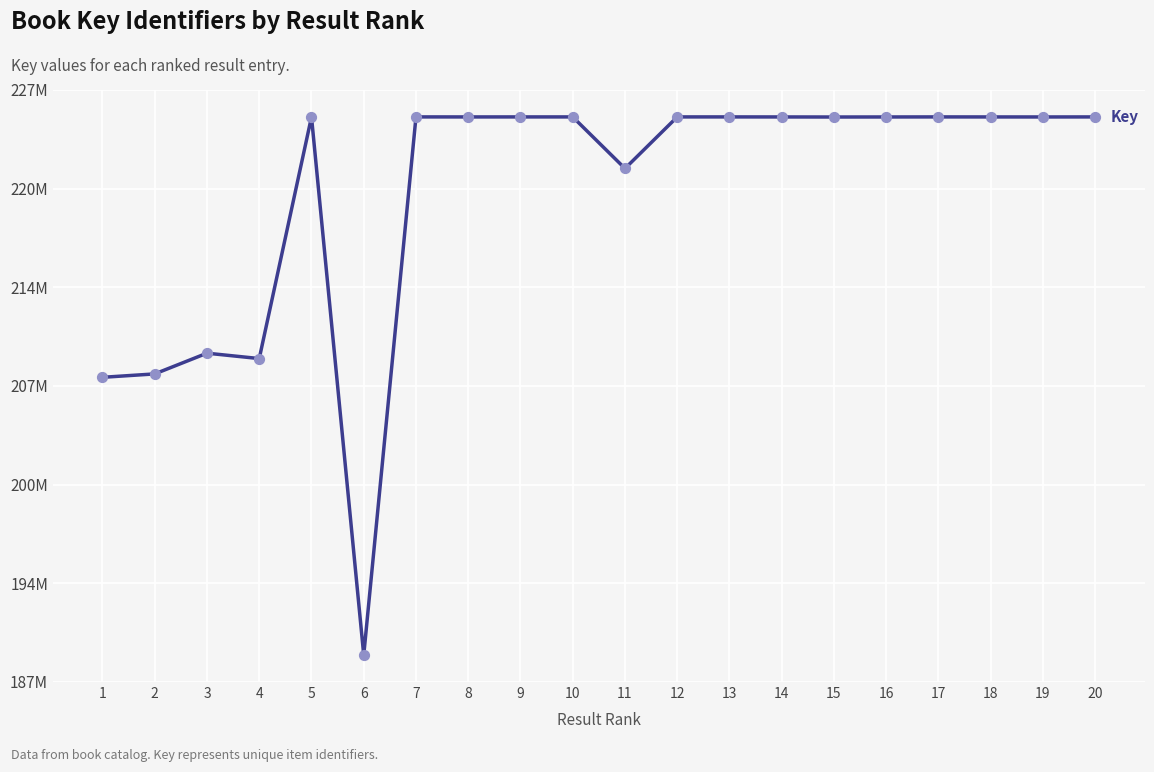

What is the change in value from 2 to 6?

-18670912